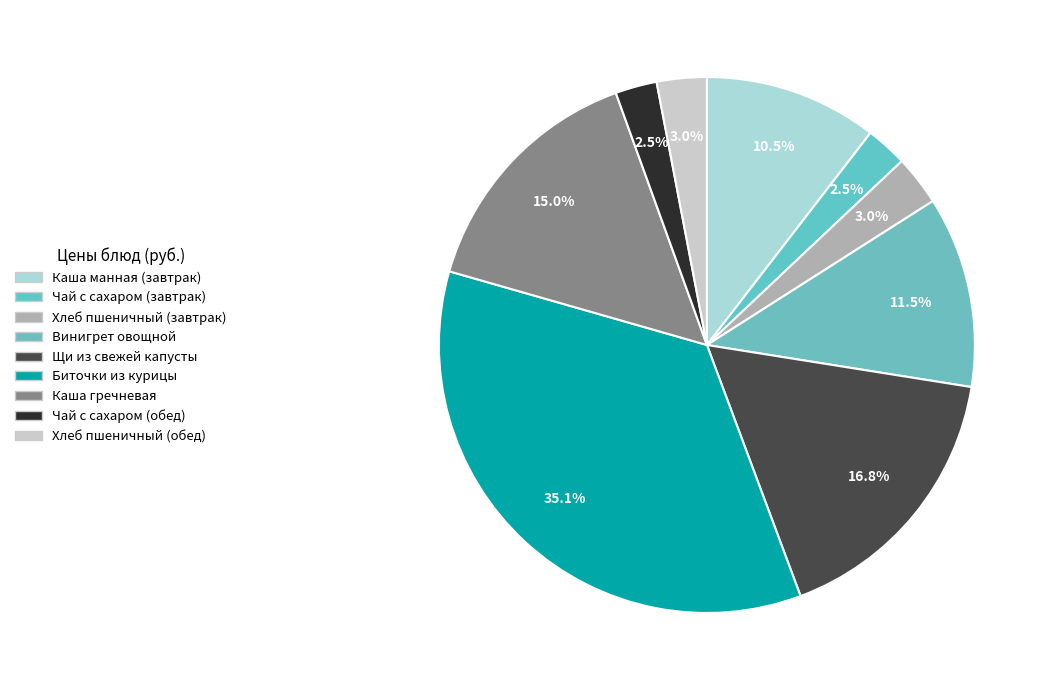

Rank the categories by value from highest to lowest.

Биточки из курицы, Щи из свежей капусты, Каша гречневая, Винигрет овощной, Каша манная (завтрак), Хлеб пшеничный (завтрак), Хлеб пшеничный (обед), Чай с сахаром (завтрак), Чай с сахаром (обед)